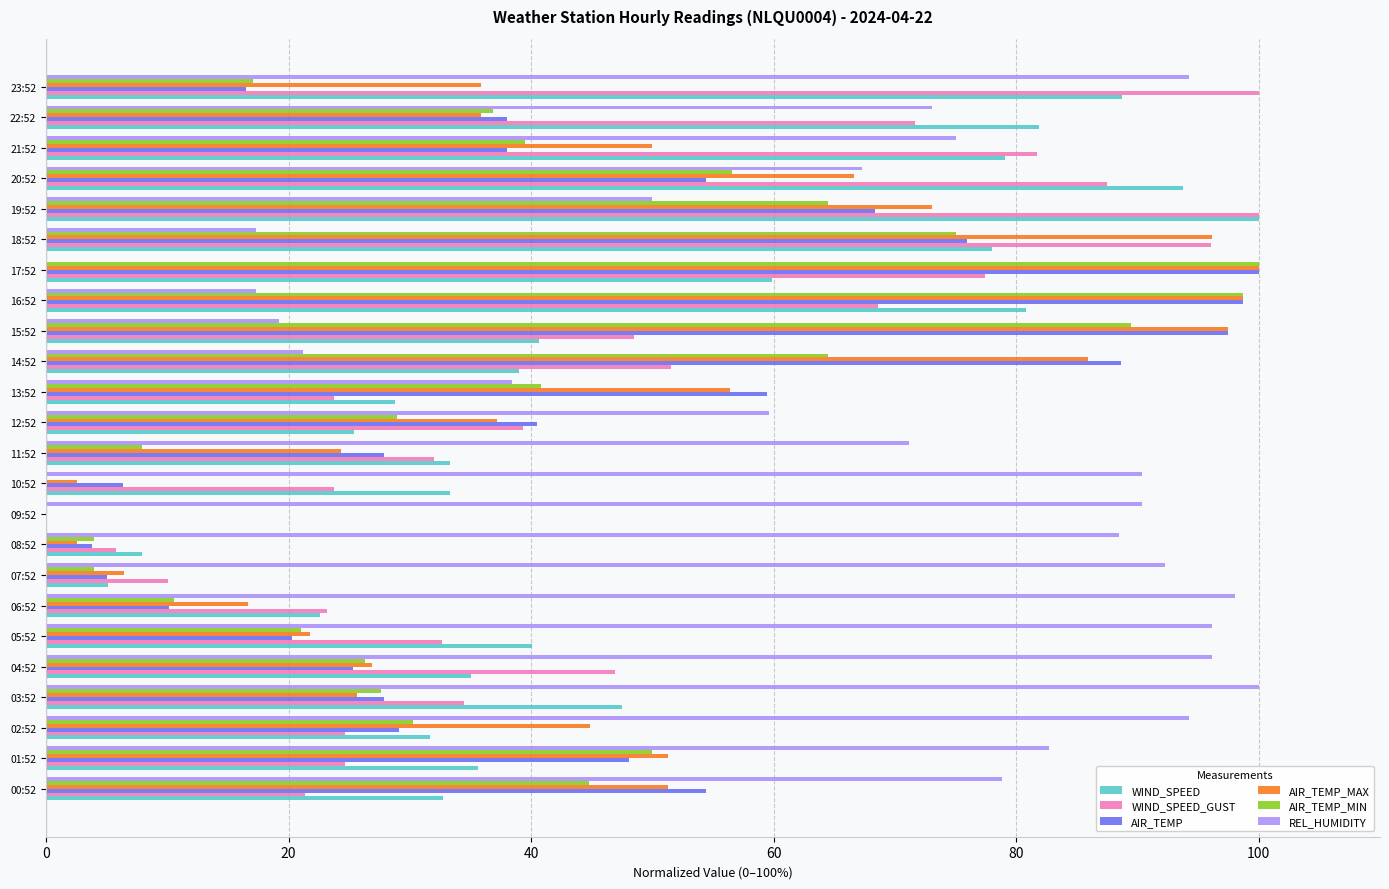

Between 18:52 and 19:52, which series saw the biggest shift?

REL_HUMIDITY